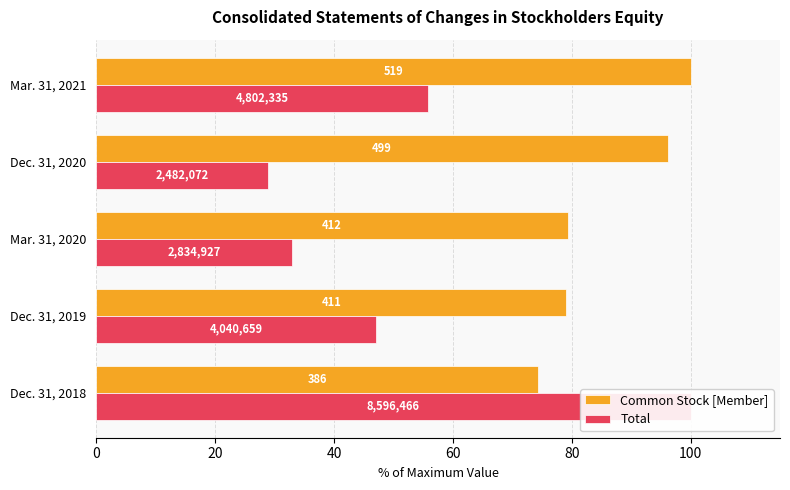

List the series in order of their overall mean, highest first.

Common Stock [Member], Total